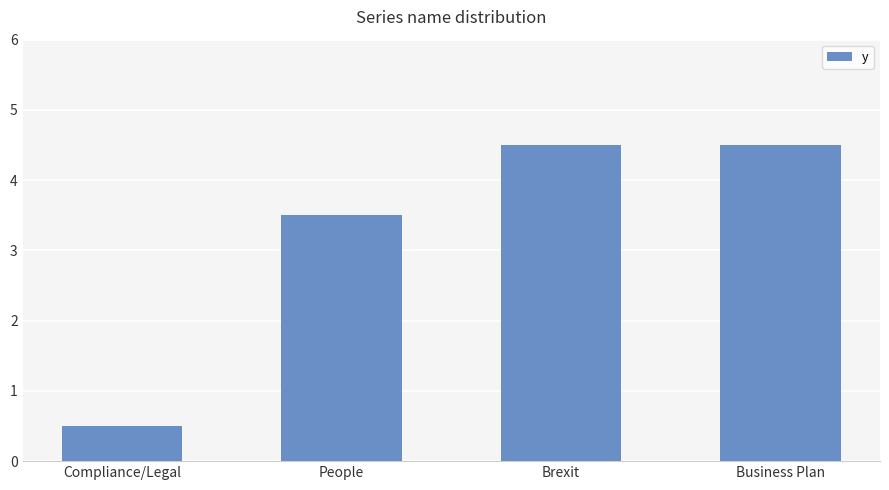

Approximately how many times larger is the value at Brexit compared to People?

1.3